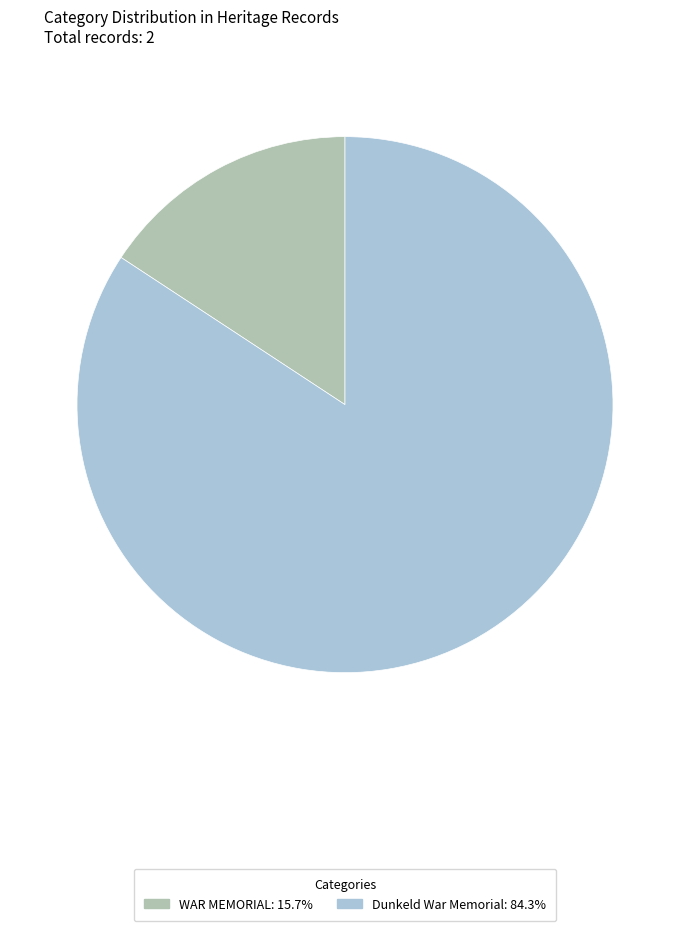

Do WAR MEMORIAL and Dunkeld War Memorial together represent more than half of the pie?

Yes